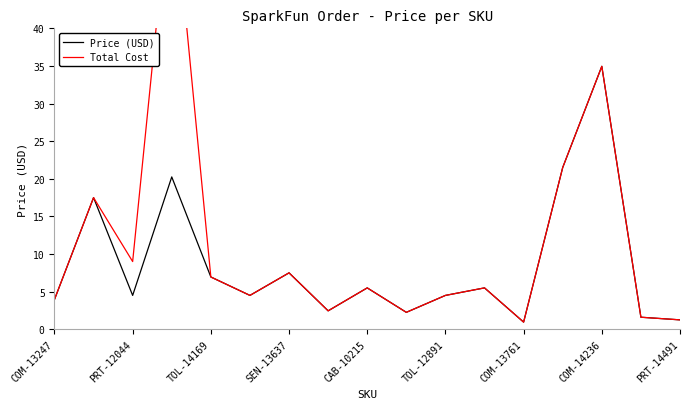

Is it true that Price (USD) equals 0.8 at 15?

False